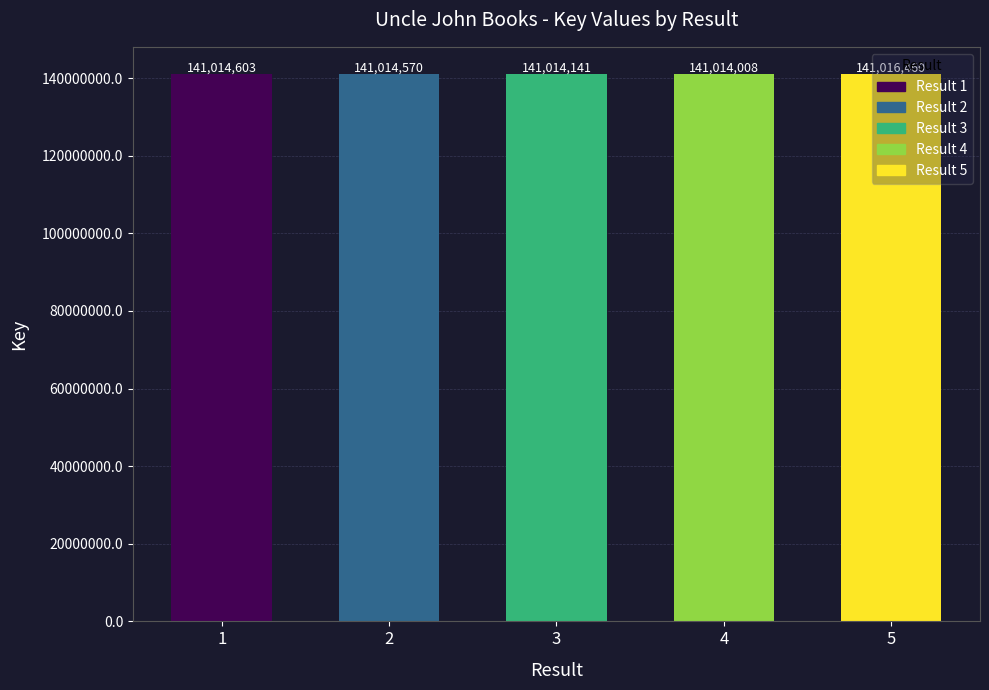

Reading left to right, list all the values displayed in this chart.

141014603	141014570	141014141	141014008	141016460